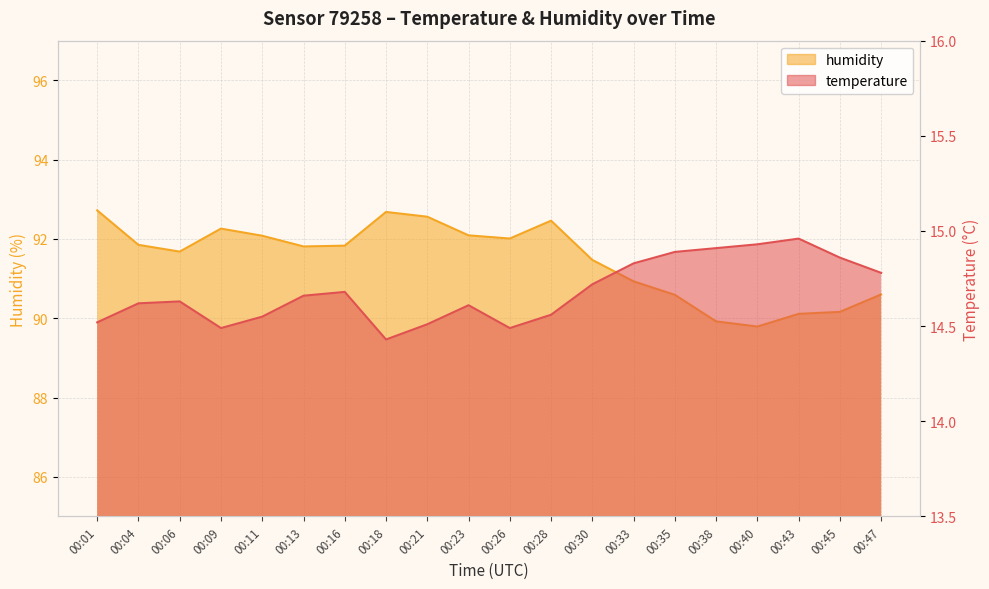

At which category is the sum across all series the highest?

00:01